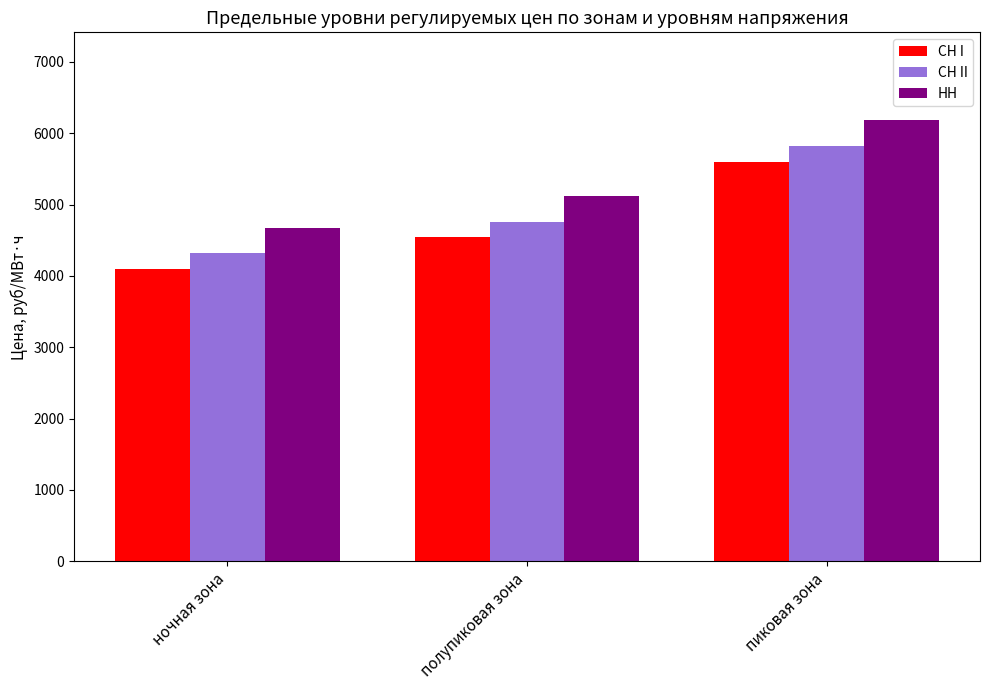

What position from the left is ночная зона?

1